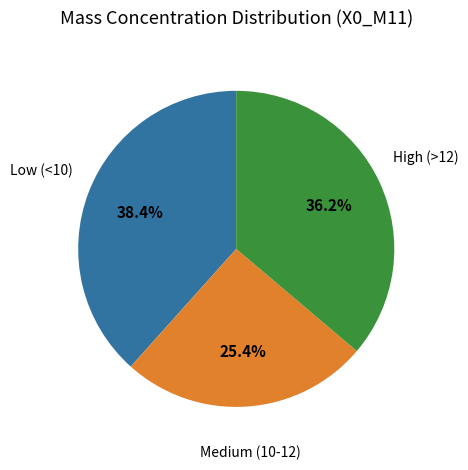

Count the number of slices in the pie.

3